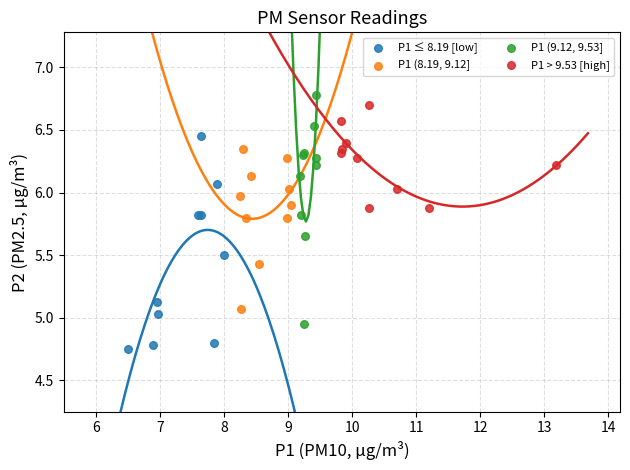

Which series contains the lowest Y value?

P1 ≤ 8.19 [low]